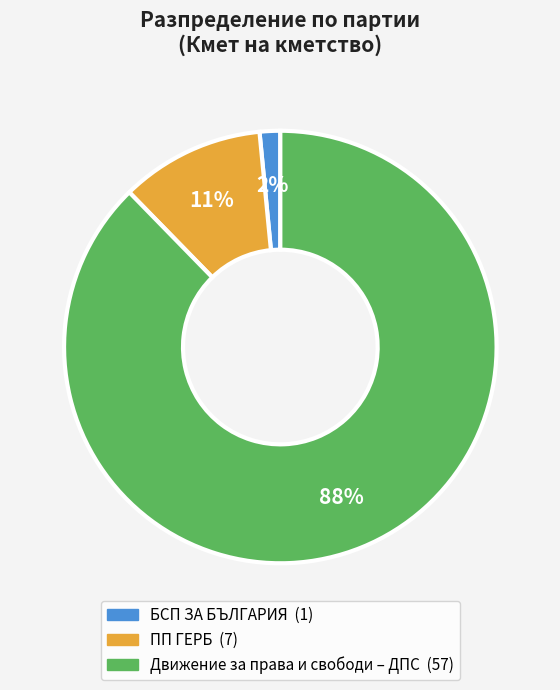

Is there any slice that represents more than half of the pie?

Yes